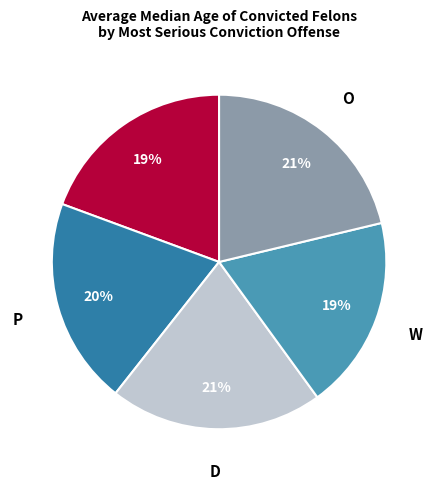

Is there any slice that represents more than half of the pie?

No